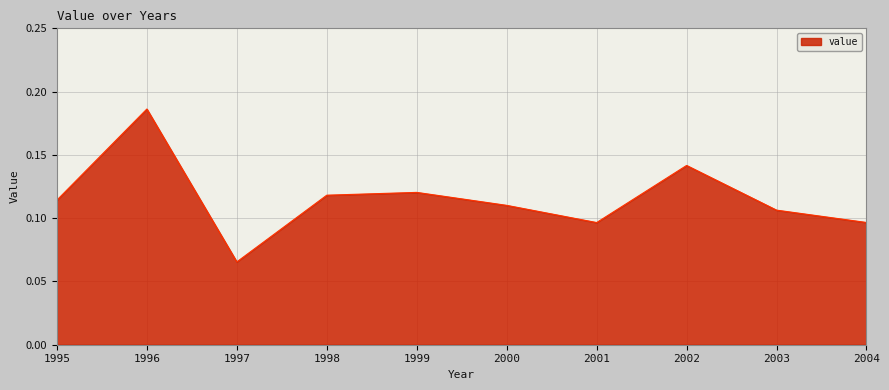

True or false: the data shows 0.2 at 2001.

False